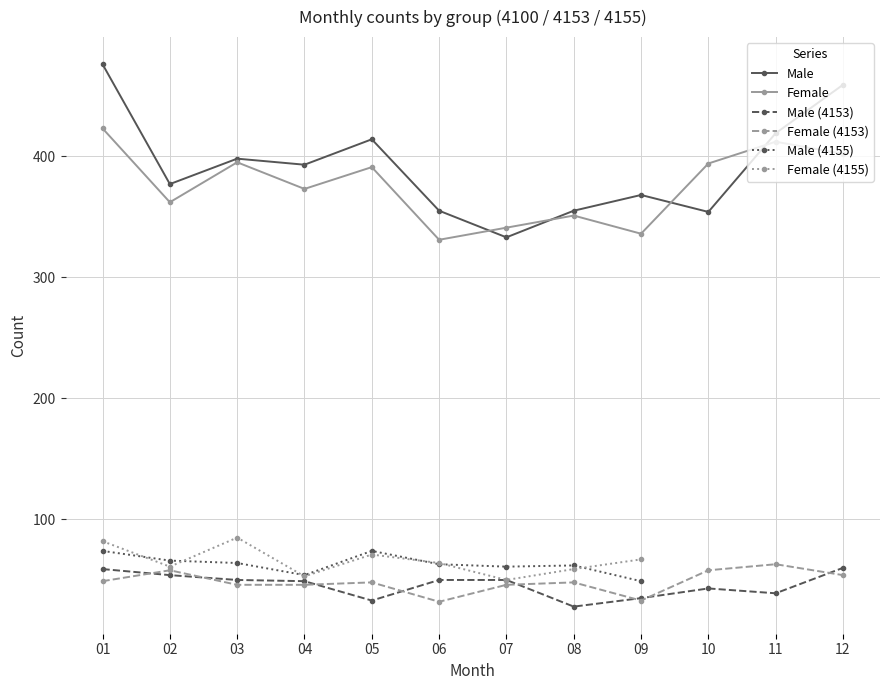

What is the sum of the Female (4155) values at 07 and 09?

117.0